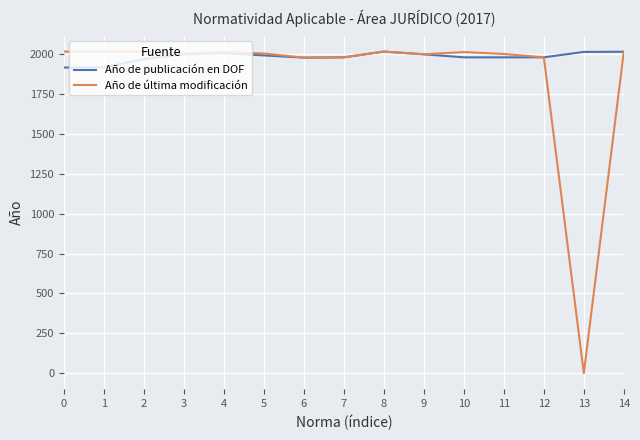

Which category has the lowest value across all series?

13